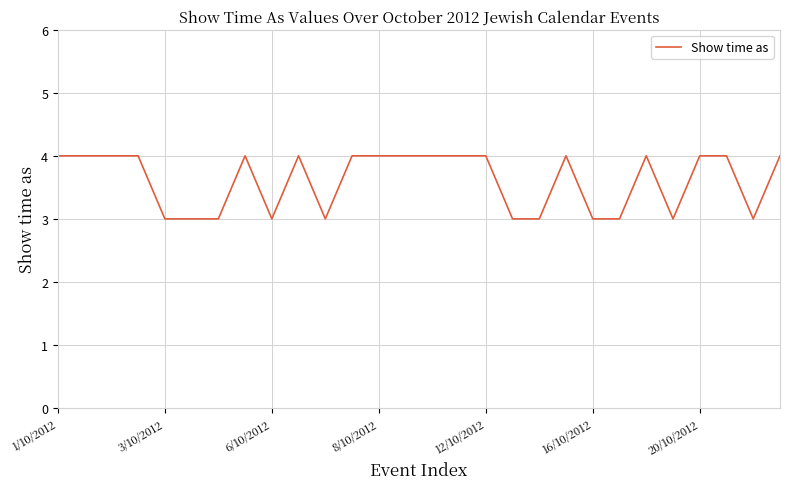

What is the minimum value shown in the chart?

3